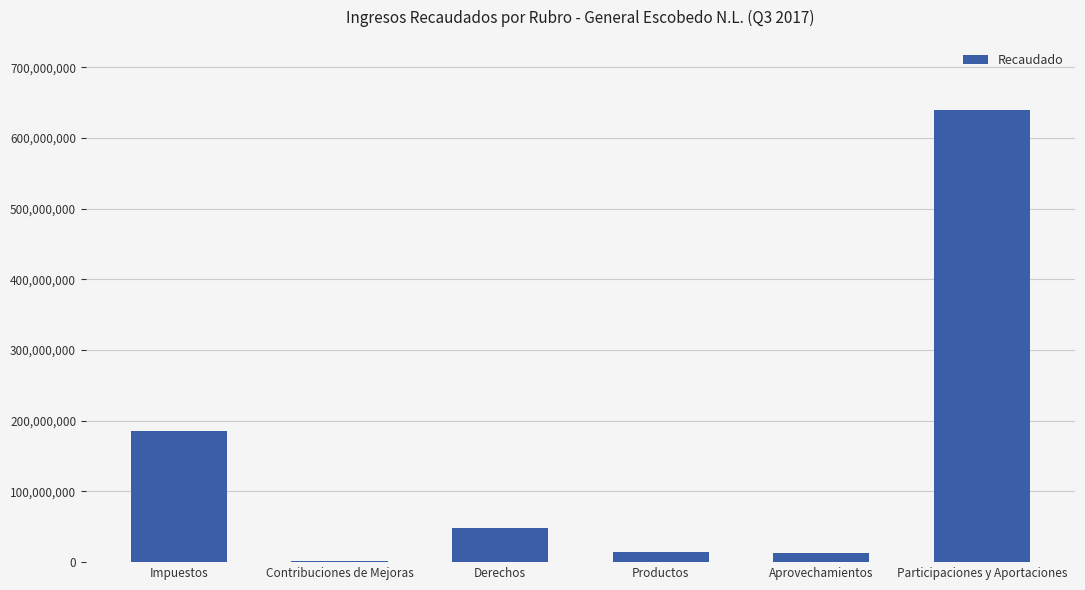

How many distinct data groups are displayed?

1